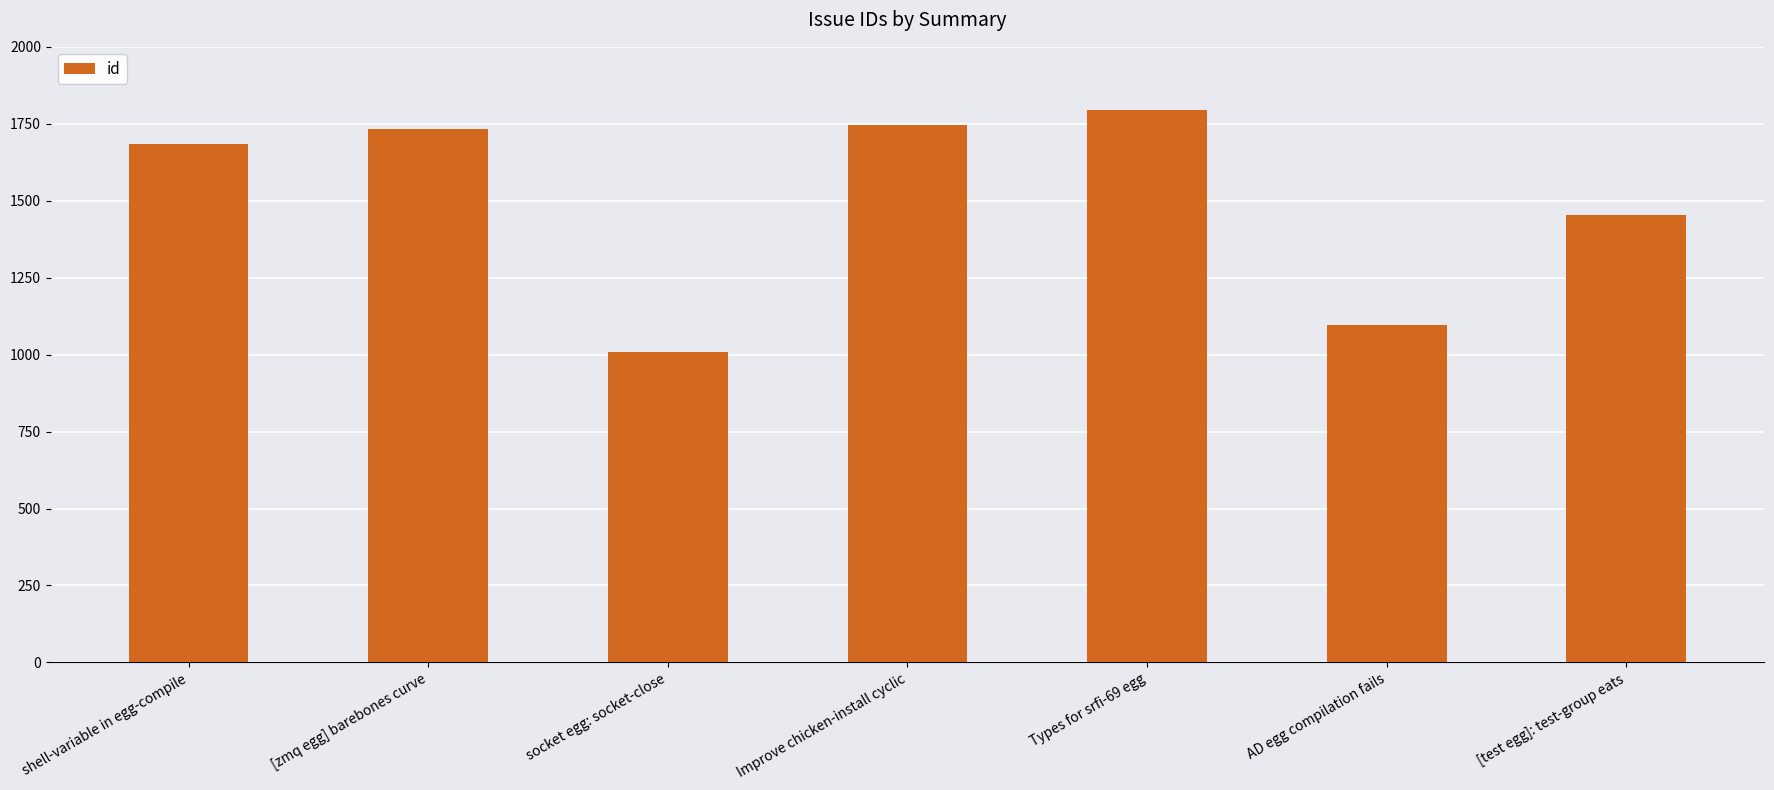

Which label corresponds to the smallest value in the chart?

socket egg: socket-close